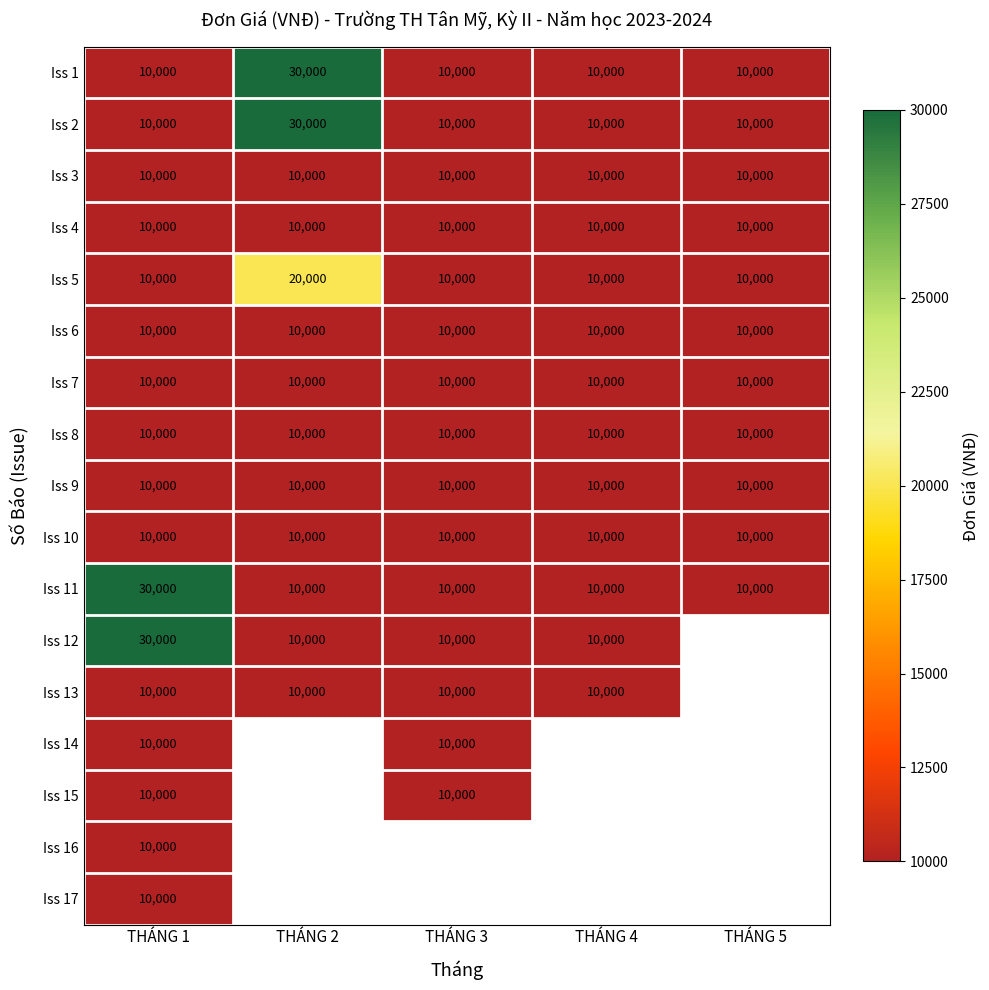

What value does the Iss 5 series have at THÁNG 4, to the nearest 50?

10000